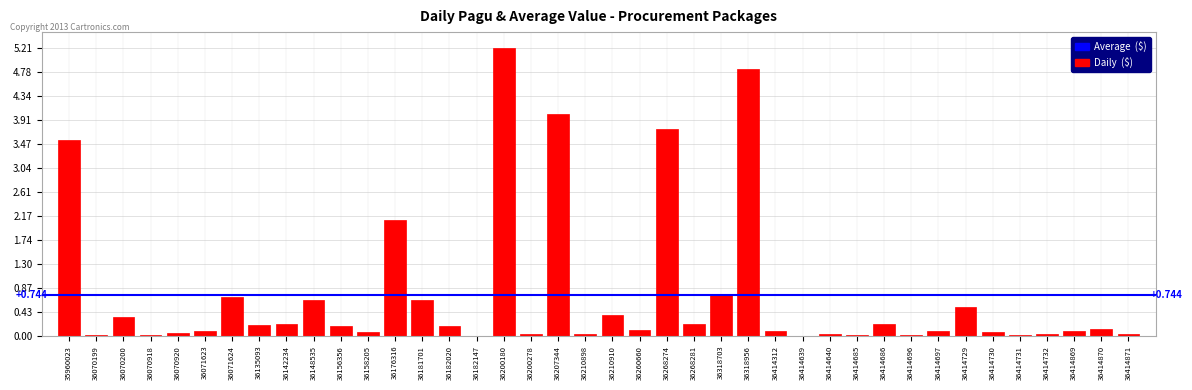

How many data points does each series have?

40